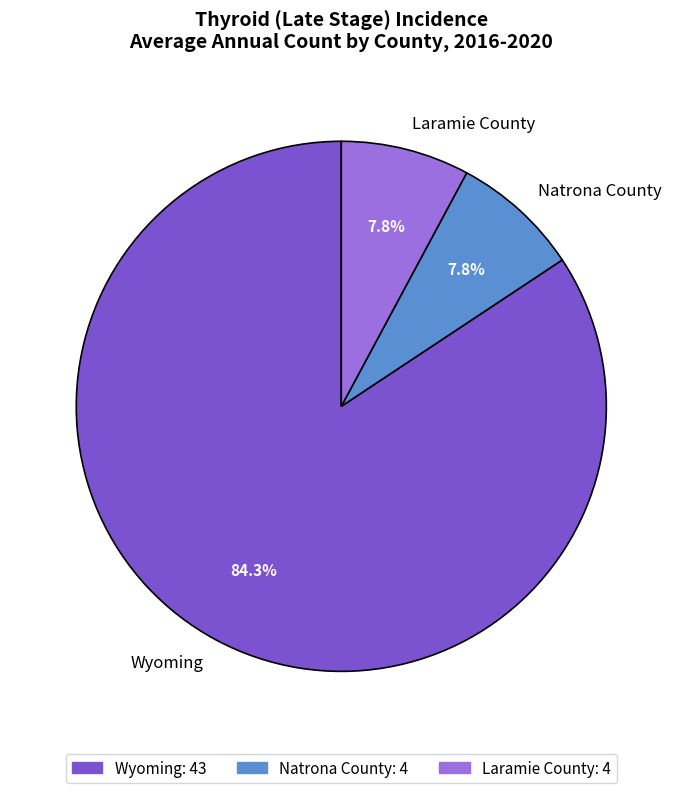

What is the total percentage of Wyoming and Laramie County?

92.2%